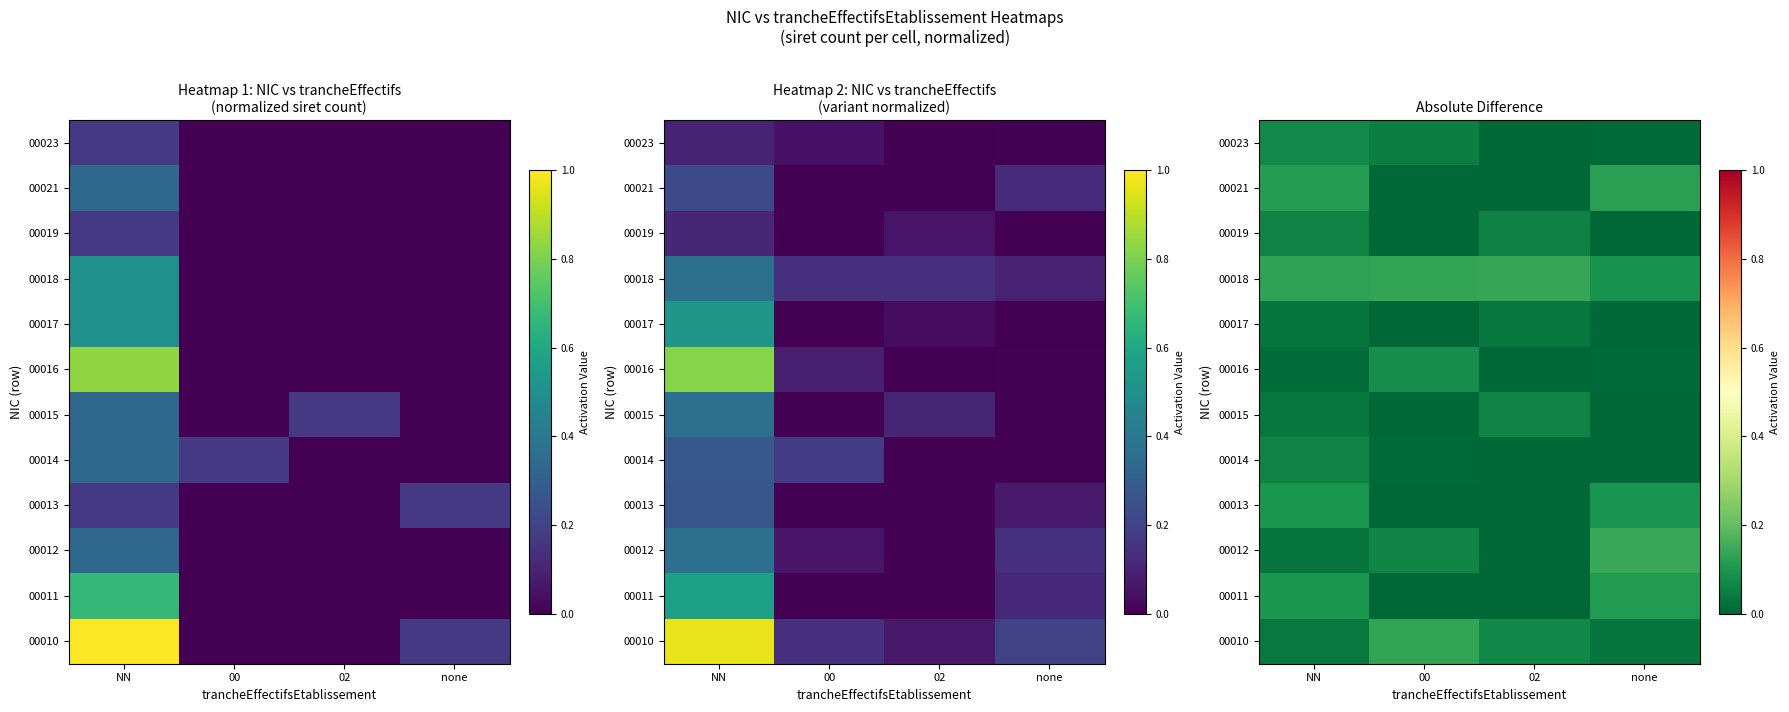

Is it true that 00021 equals 0.0 at 00?

True